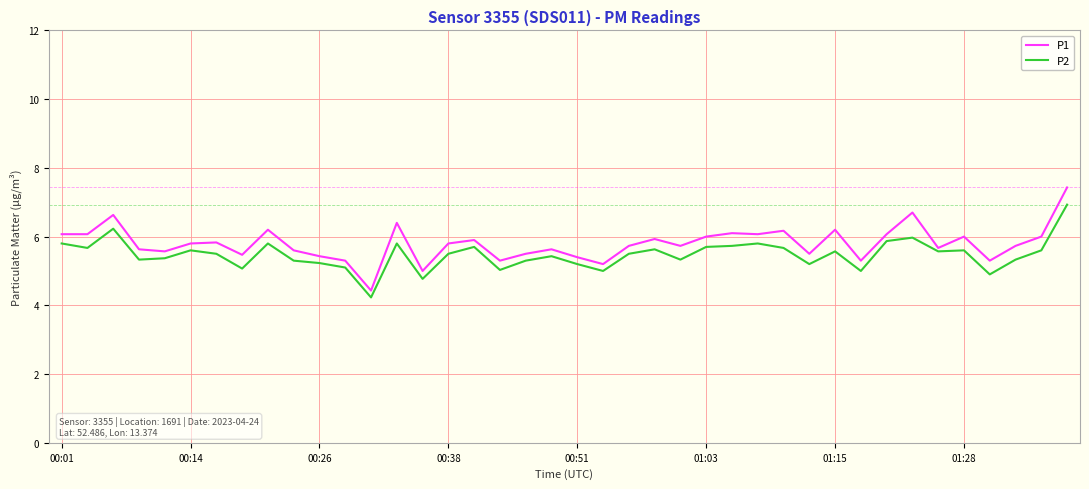

What is the average value of the P1 series?

5.8